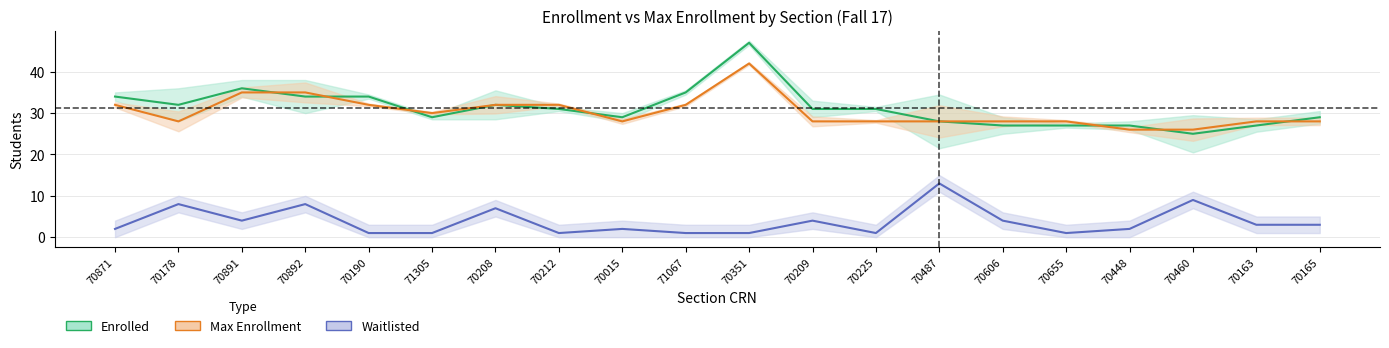

Reading left to right, extract all data points from this chart.

Enrolled: 34	32	36	34	34	29	32	31	29	35	47	31	31	28	27	27	27	25	27	29
Max Enrollment: 32	28	35	35	32	30	32	32	28	32	42	28	28	28	28	28	26	26	28	28
Waitlisted: 2	8	4	8	1	1	7	1	2	1	1	4	1	13	4	1	2	9	3	3